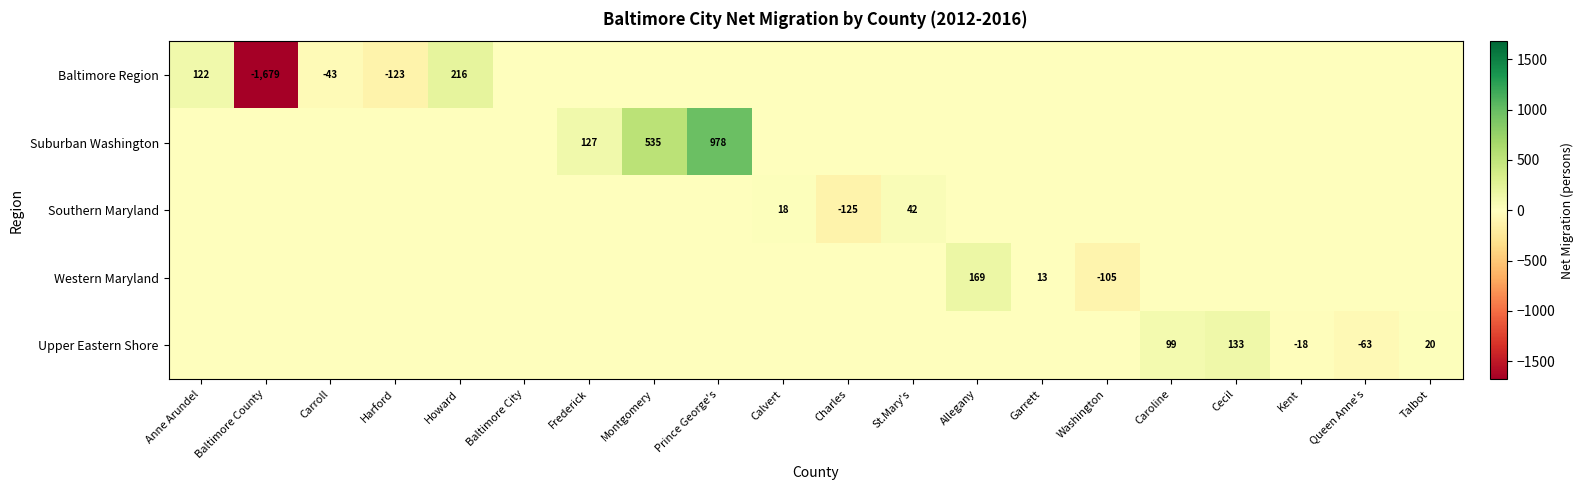

Is it true that Baltimore Region equals 0 at St.Mary's?

True